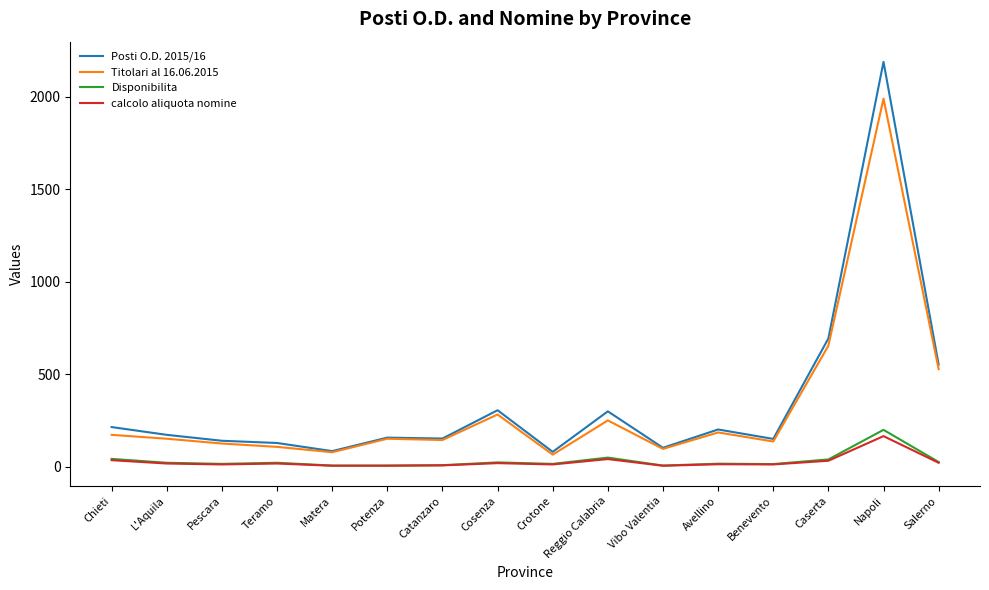

Is it true that Posti O.D. 2015/16 equals 507 at Reggio Calabria?

False